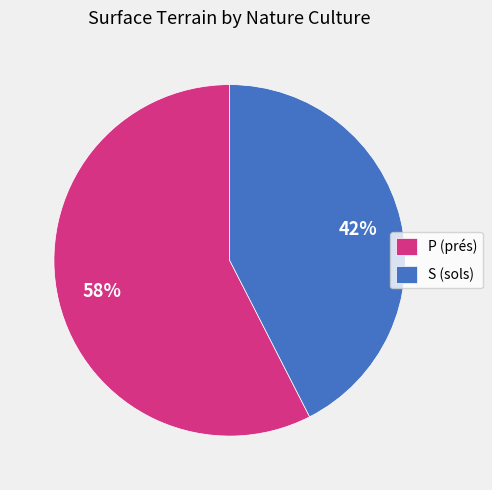

How many segments does this pie chart have?

2